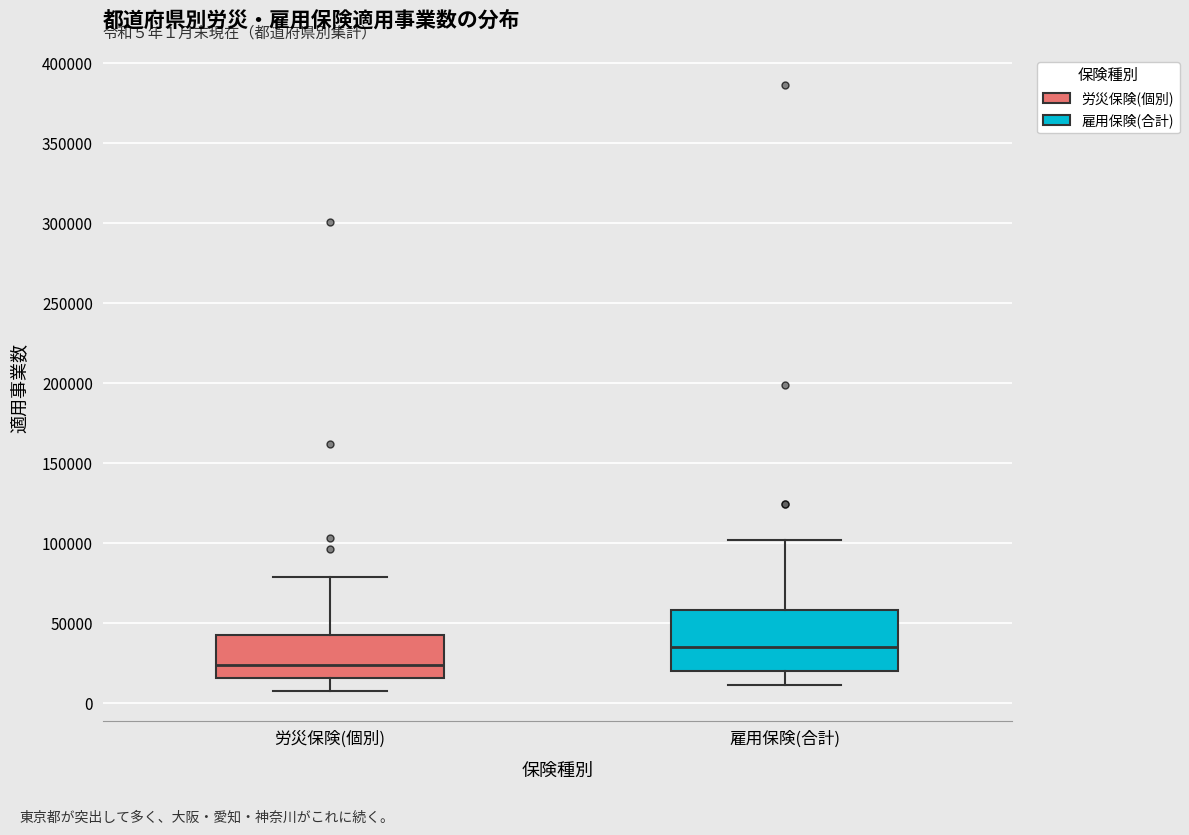

Which box has the highest median line?

雇用保険(合計)